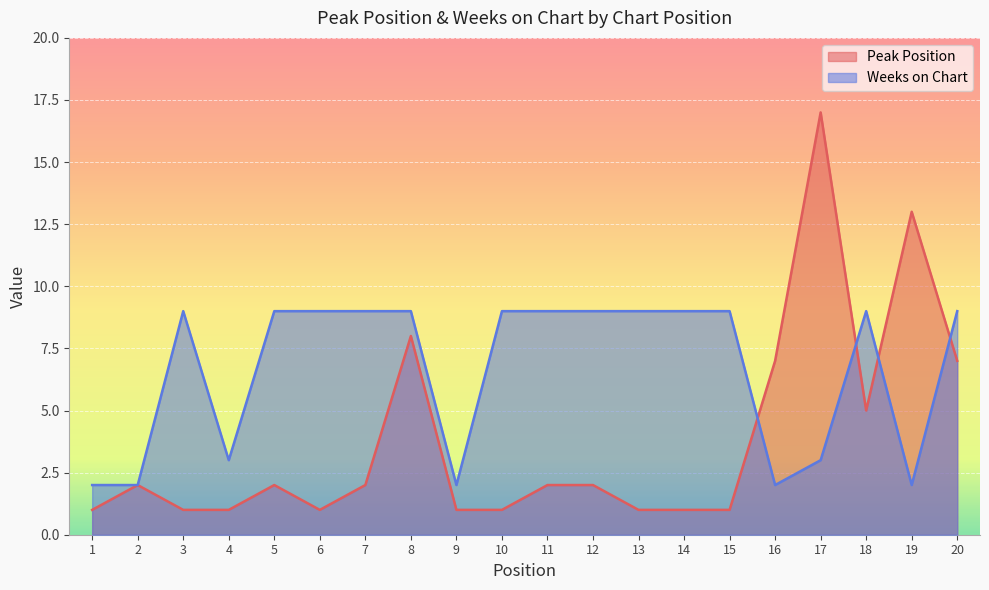

Which has a higher value, 11 or 7?

11